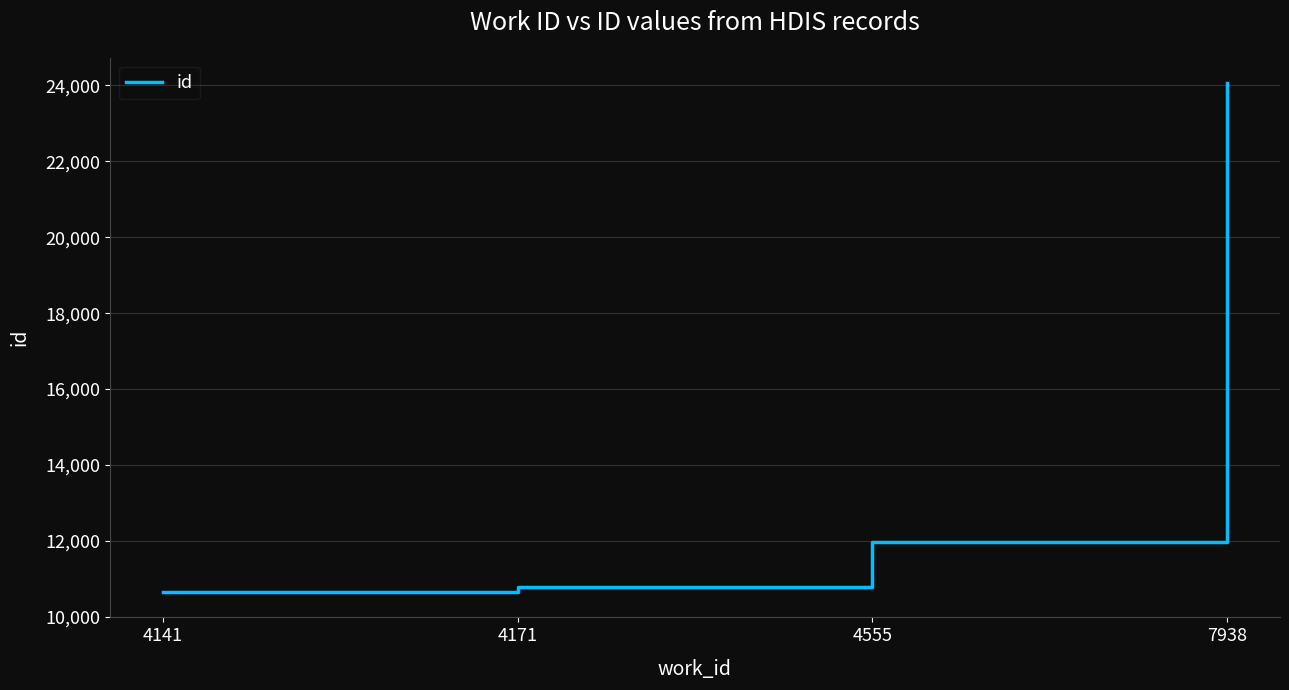

Count the number of categories in the chart.

4